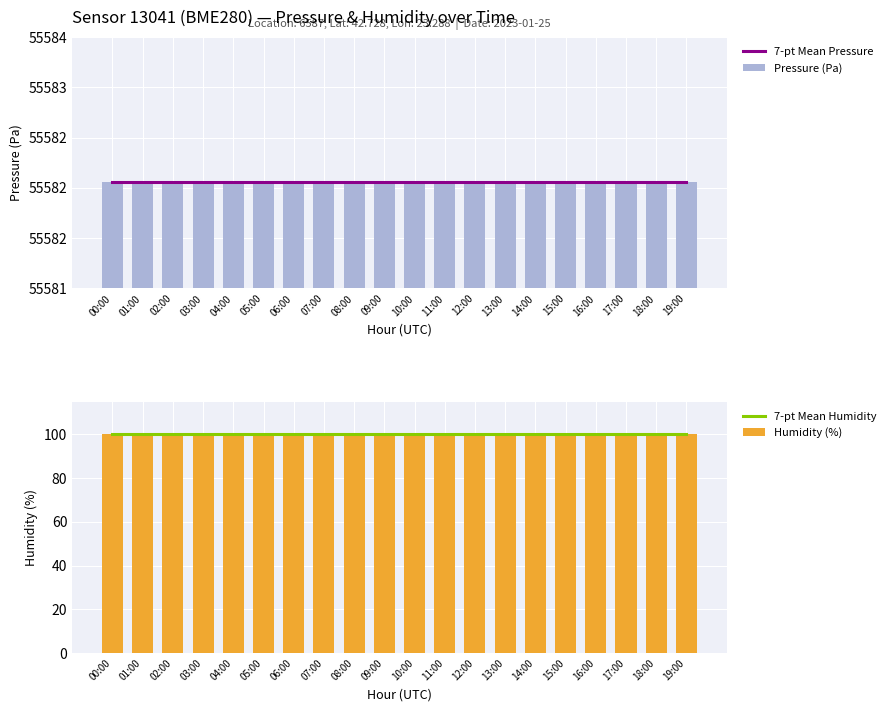

Rank the series by their maximum value, from highest to lowest.

7-pt Mean Pressure, Pressure (Pa), 7-pt Mean Humidity, Humidity (%)